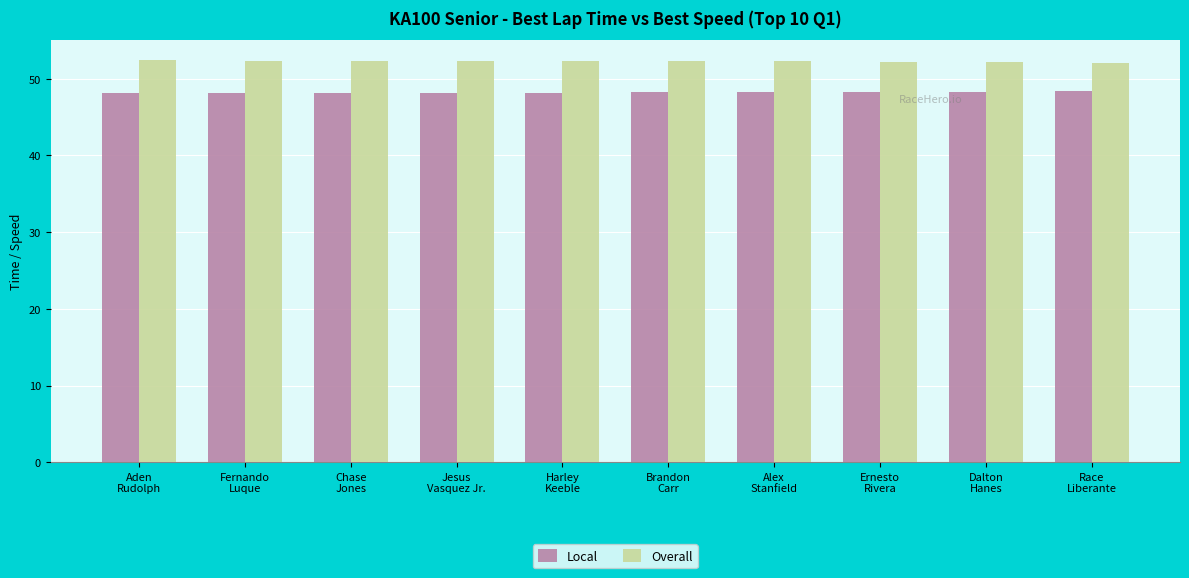

The value of Local at Alex
Stanfield is 85.1. True or false?

False